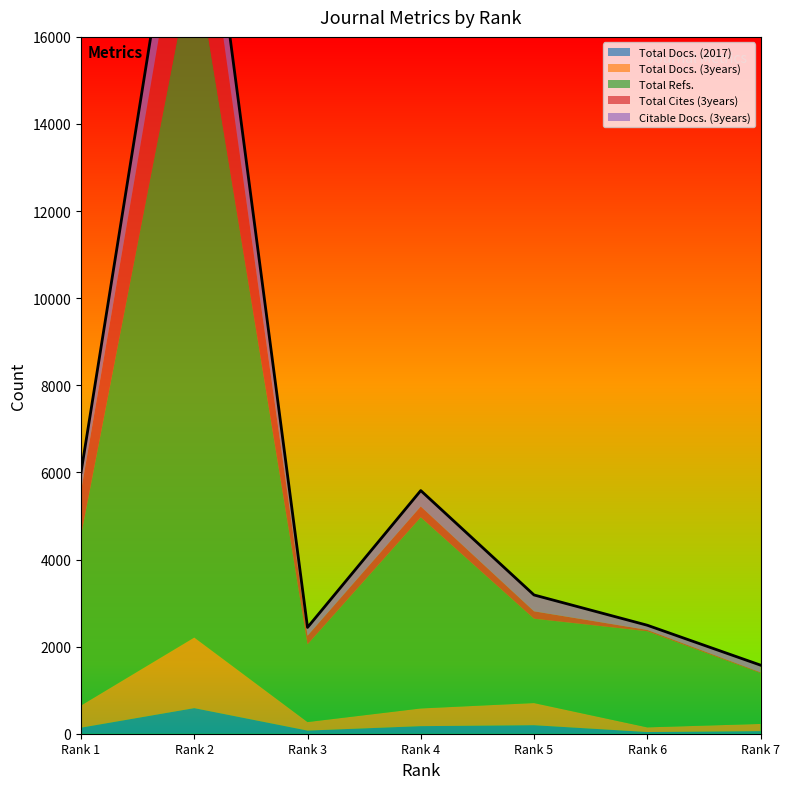

What is the average value of the Total Refs. series?

4448